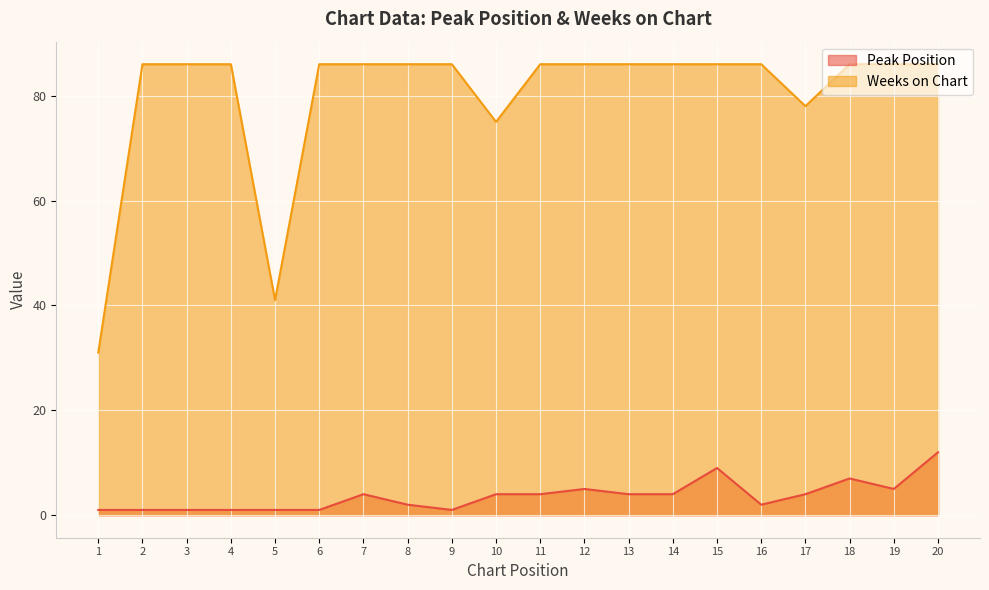

How many categories are shown in the chart?

20